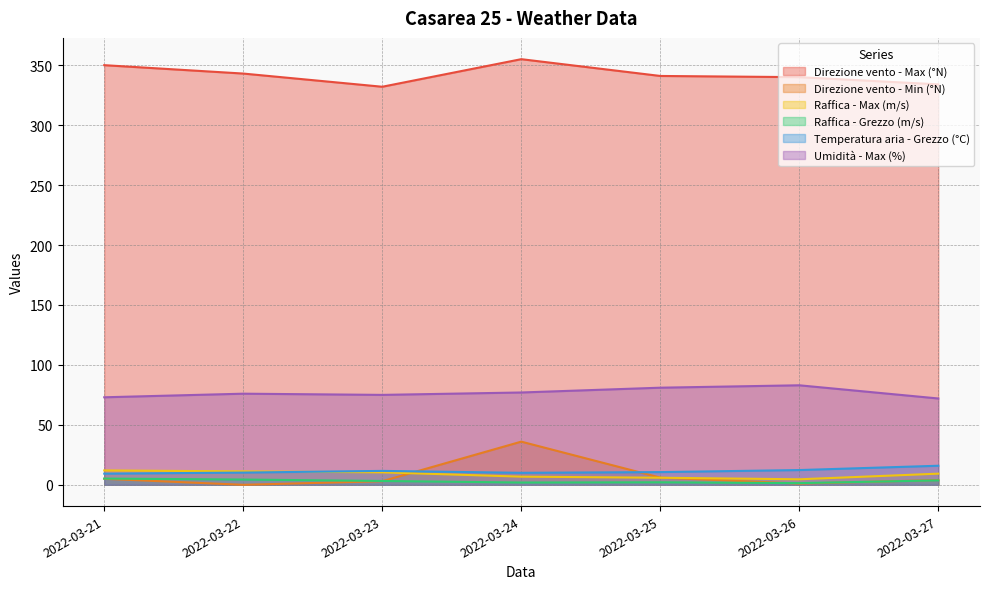

Which series has the widest spread of values?

Direzione vento - Min (°N)